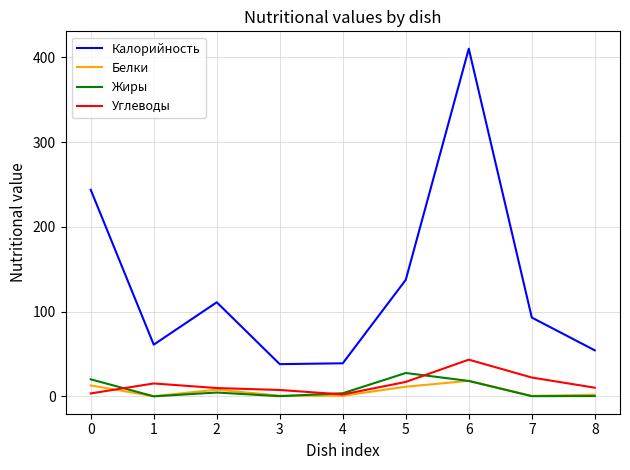

True or false: Белки and Калорийность intersect in this chart.

False